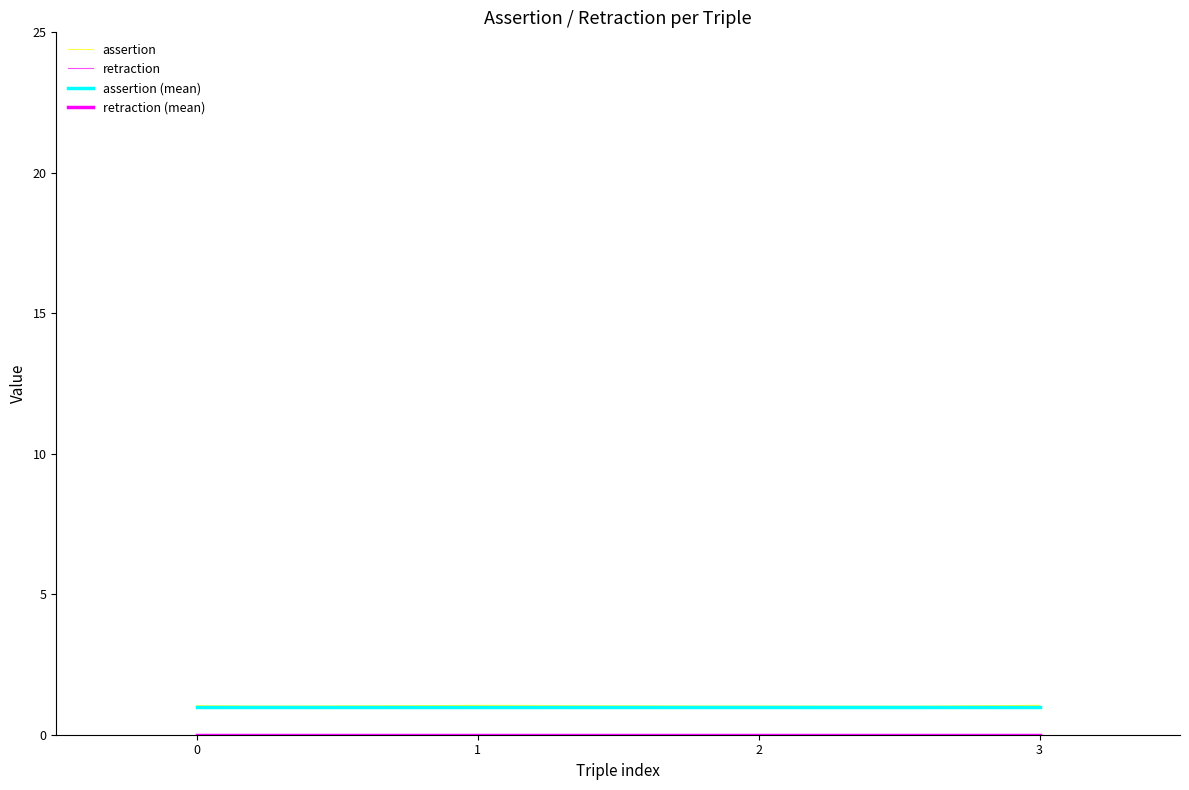

Rank the series by their maximum value, from highest to lowest.

assertion, assertion (mean), retraction, retraction (mean)